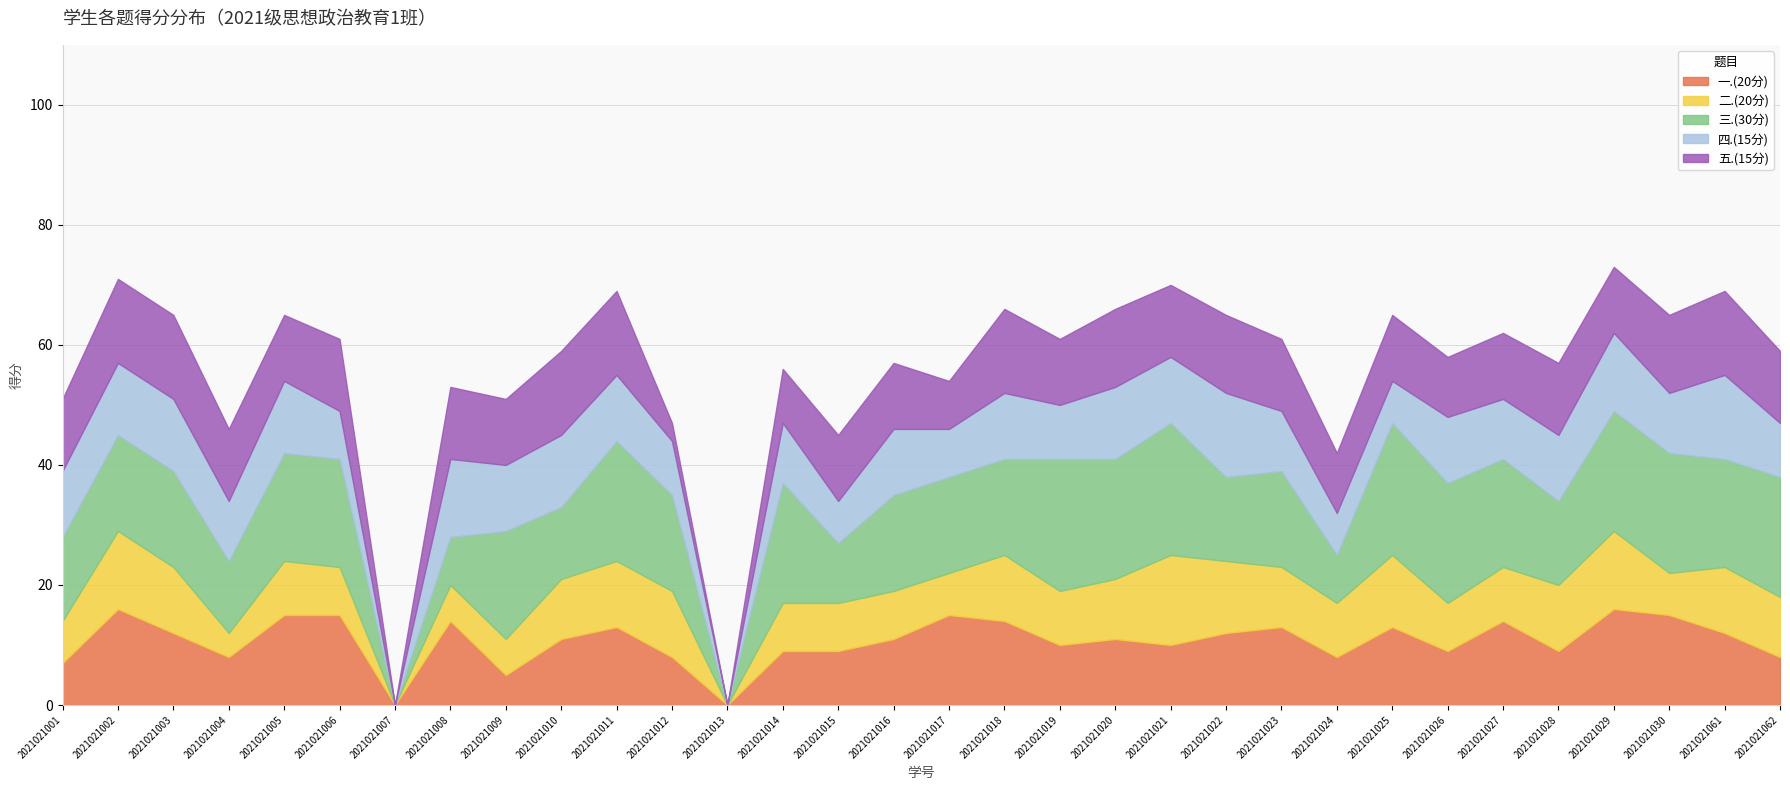

Does the chart display data point markers on the line(s)?

No